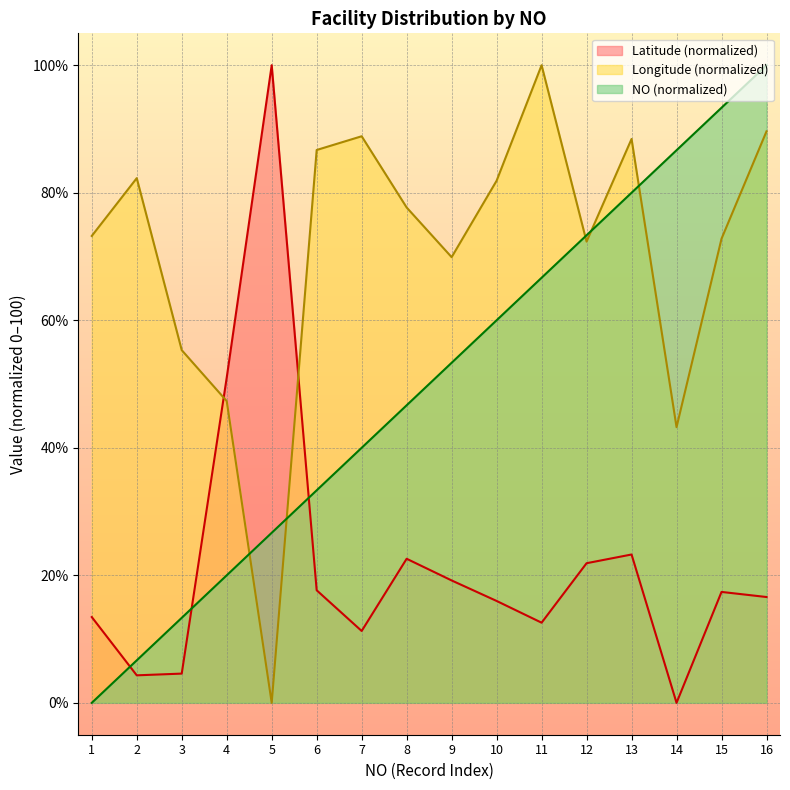

Reading right to left, list all the values displayed in this chart.

NO: 100.0	93.3	86.7	80.0	73.3	66.7	60.0	53.3	46.7	40.0	33.3	26.7	20.0	13.3	6.7	0.0
Latitude: 16.6	17.4	0.0	23.3	21.9	12.6	16.0	19.2	22.6	11.3	17.7	100.0	51.0	4.6	4.3	13.5
Longitude: 89.6	72.8	43.2	88.4	72.3	100.0	81.9	69.9	77.7	88.9	86.7	0.0	47.3	55.3	82.3	73.2